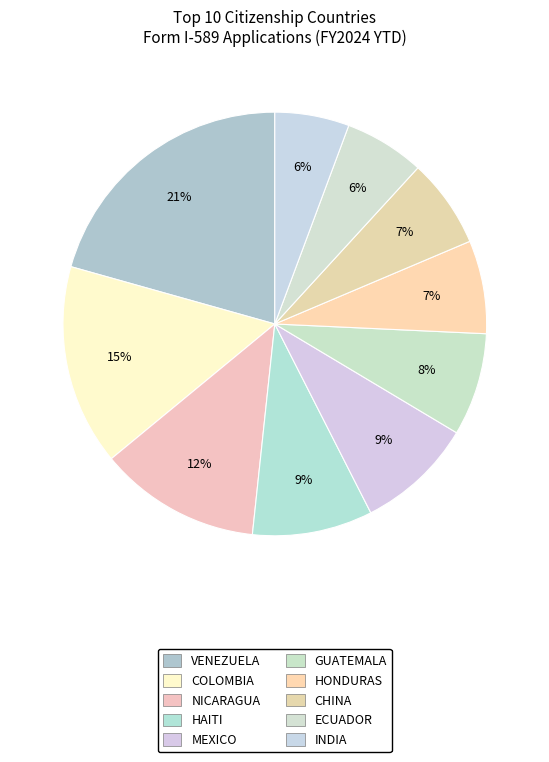

Count the number of slices in the pie.

10